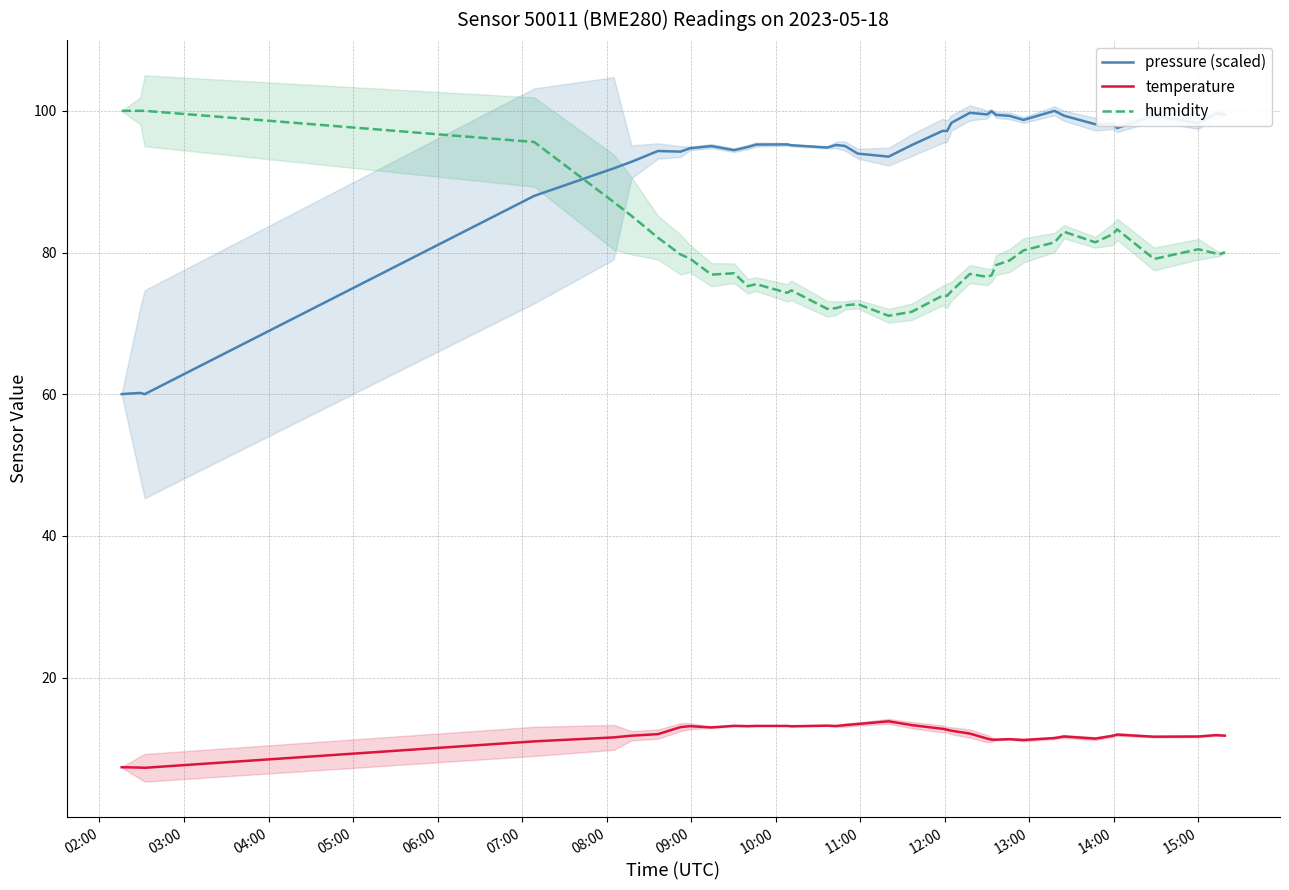

How many interior local valleys does the humidity series have?

10